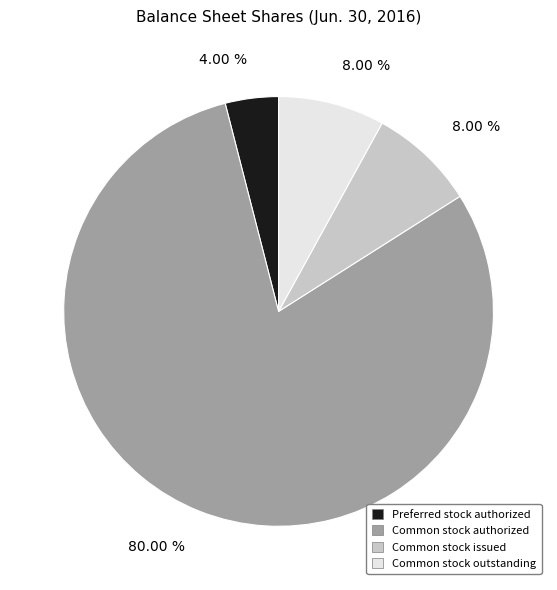

The Common stock outstanding slice represents 1% of the pie. True or false?

False